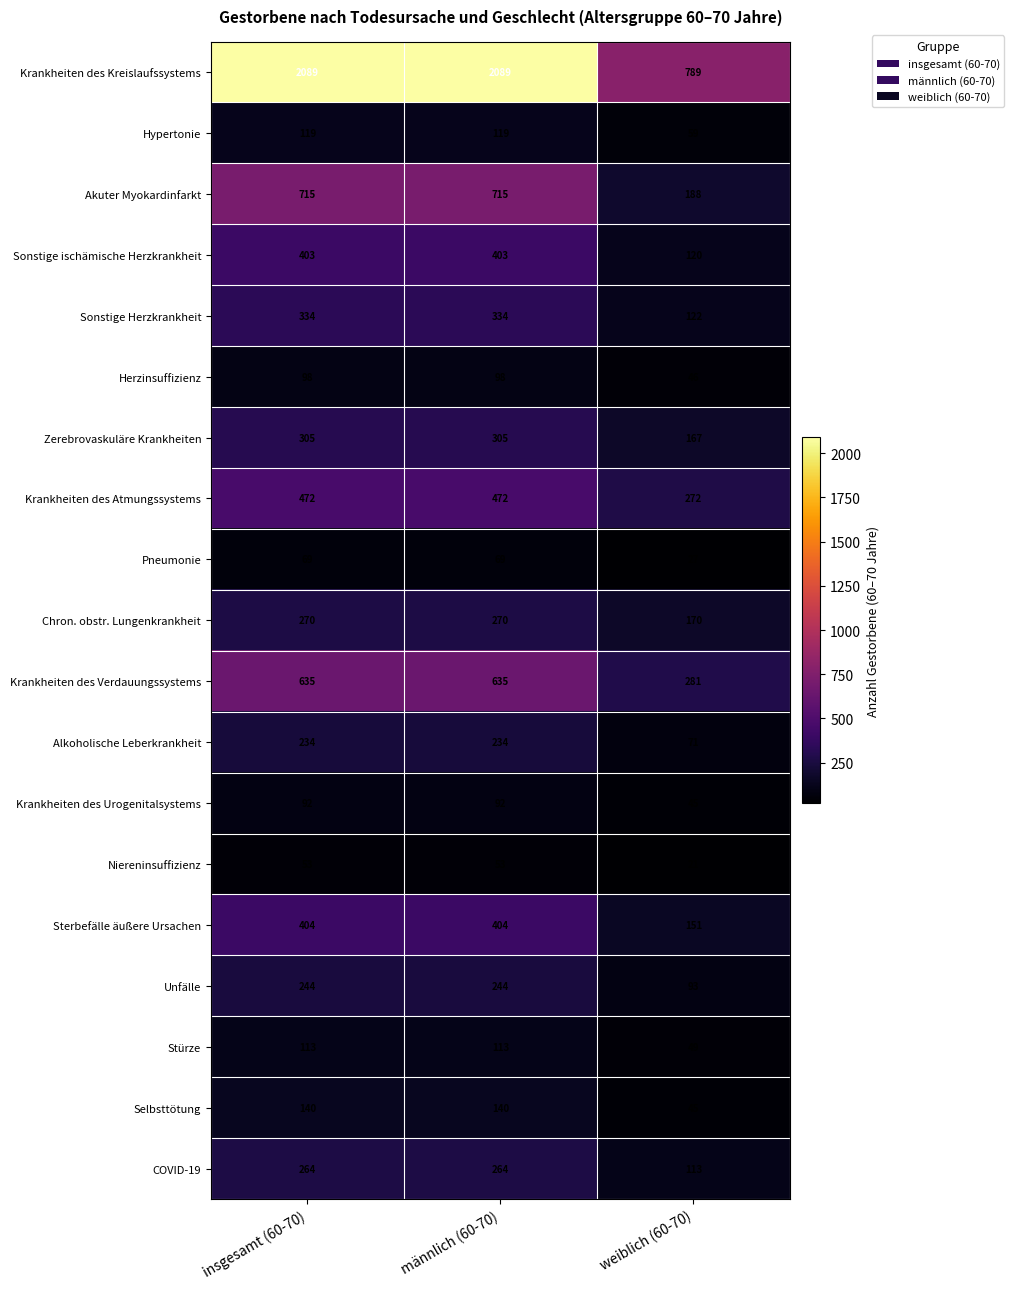

Which series has the largest total across all categories?

Krankheiten des Kreislaufssystems